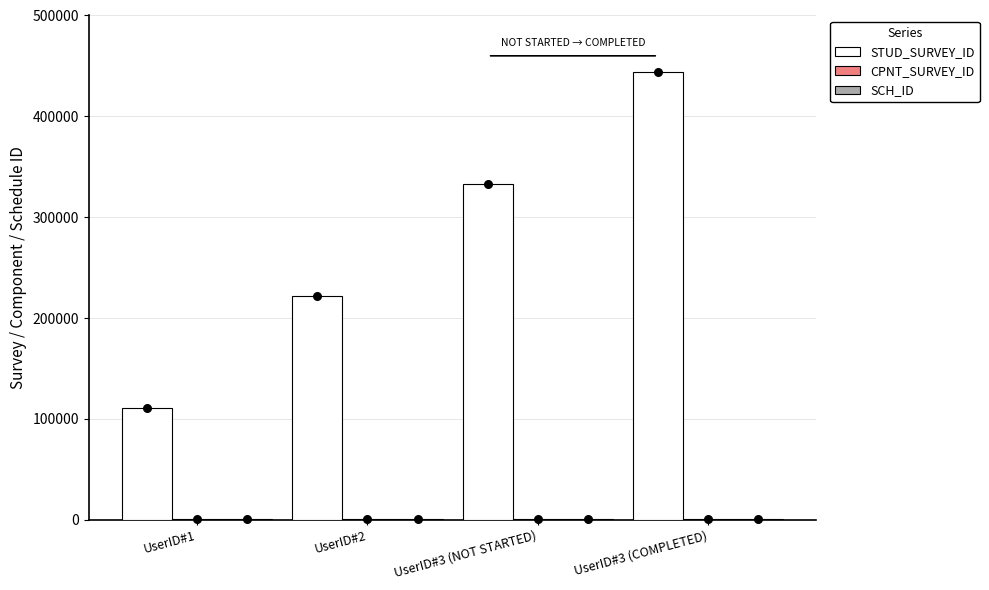

At which category is the sum across all series the highest?

UserID#3 (COMPLETED)